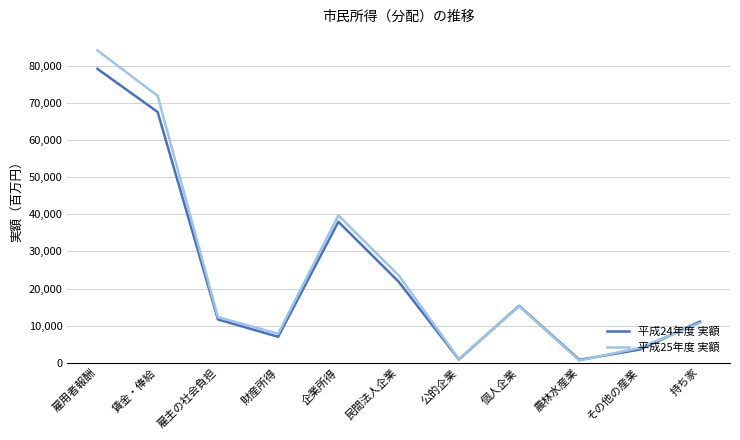

True or false: 平成25年度 実額 has more than 2 interior local peaks.

False